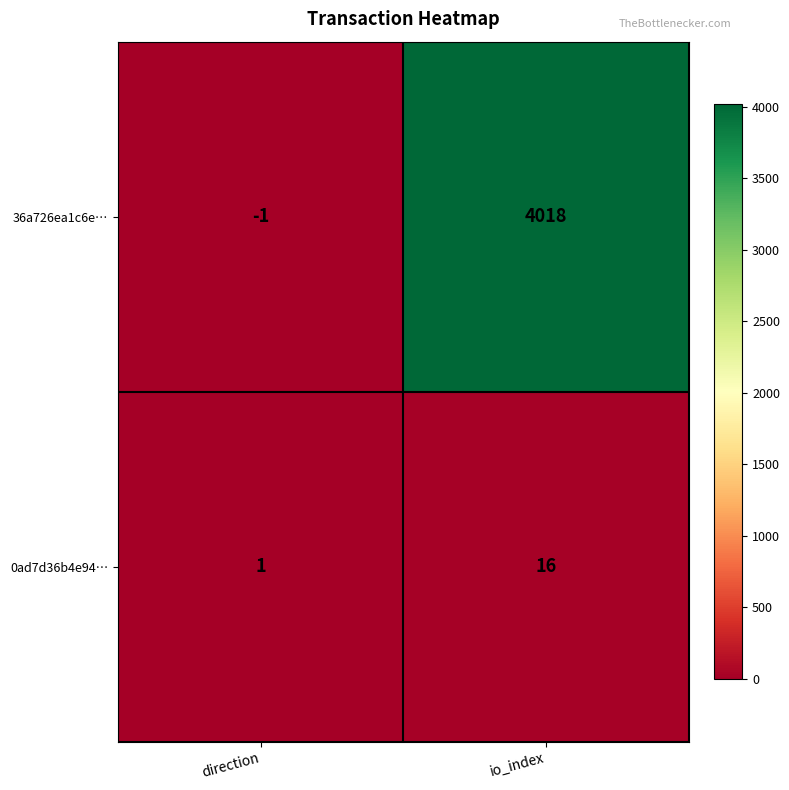

Which category has the highest value across all series?

io_index